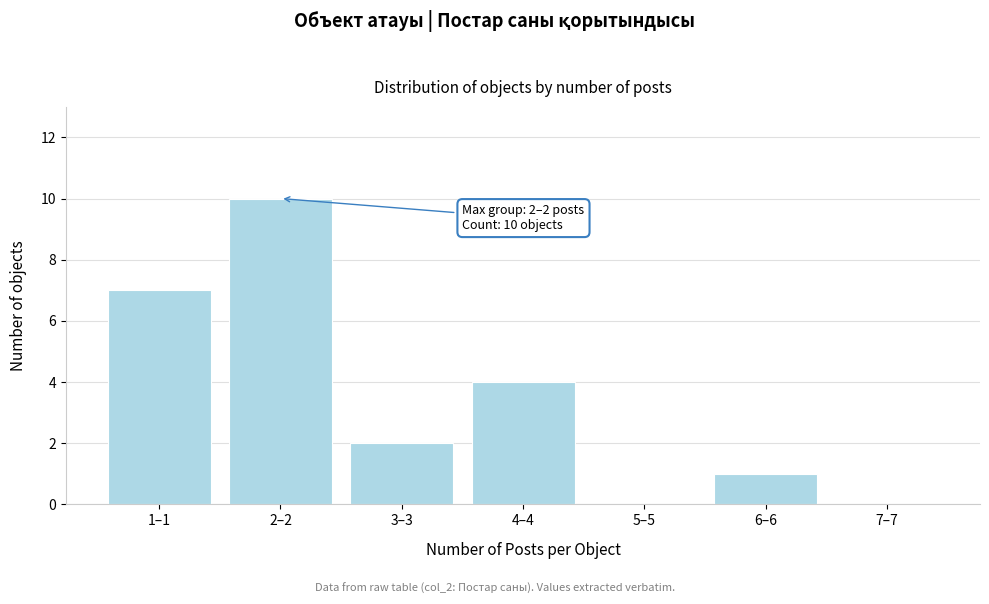

Reading right to left, what are all the values shown in this chart?

7–7=0	6–6=1	5–5=0	4–4=4	3–3=2	2–2=10	1–1=7